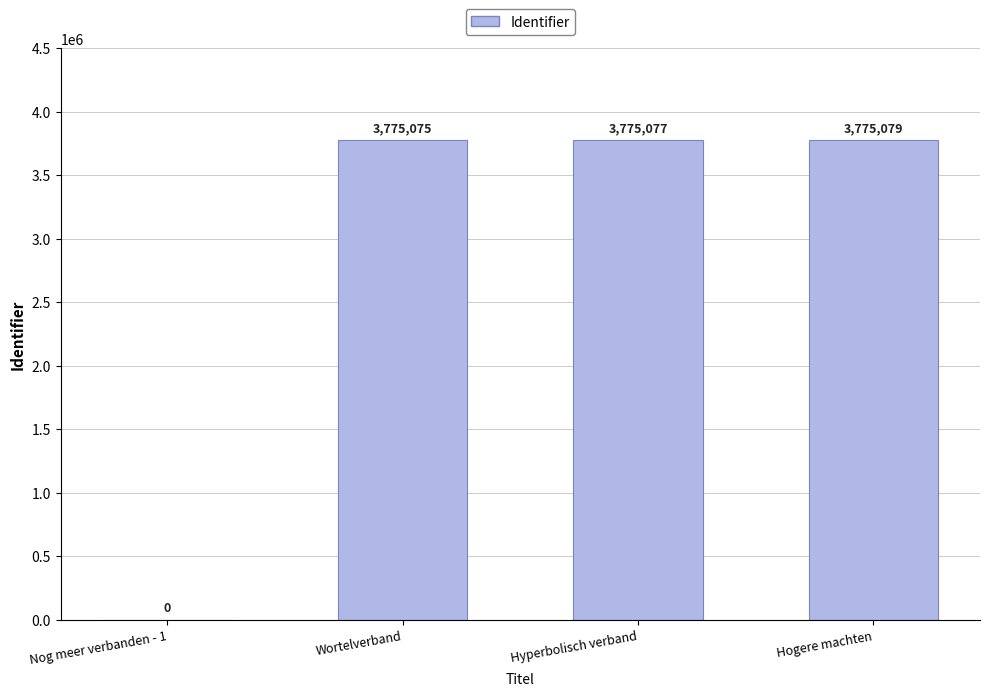

At which category does the chart reach its peak across all series?

Hogere machten